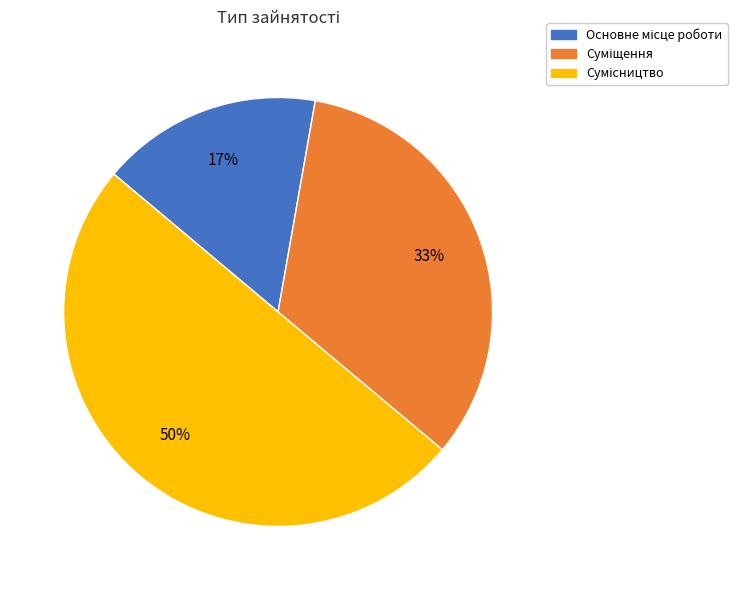

To the nearest percent, what is the average slice percentage?

33%